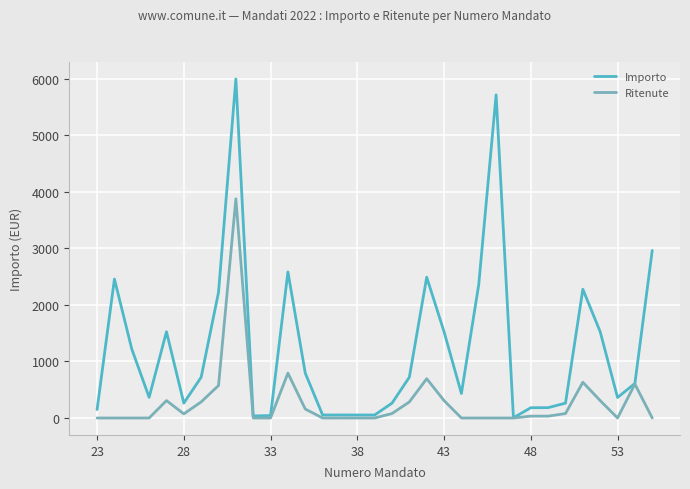

Which series has the largest total across all categories?

Importo